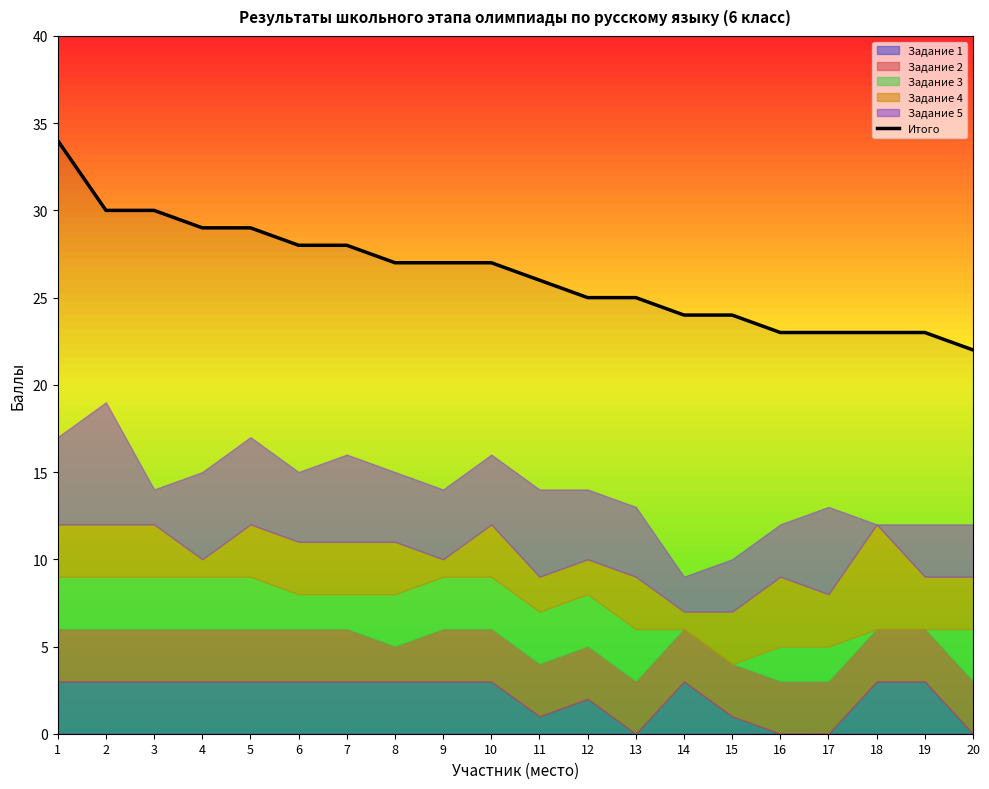

What is the sum of all values?

527